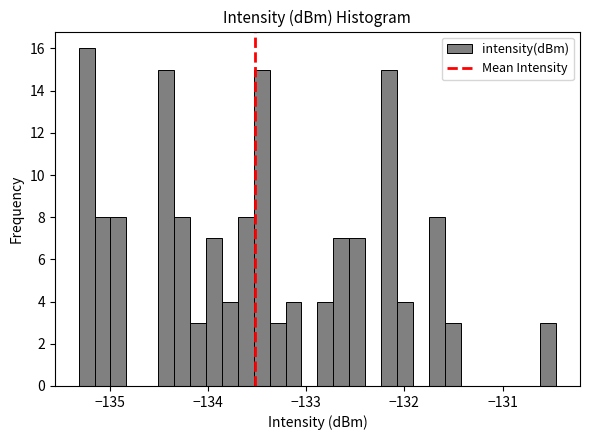

Read against the x-axis, roughly where is the centre of the tallest bar?

-135.2